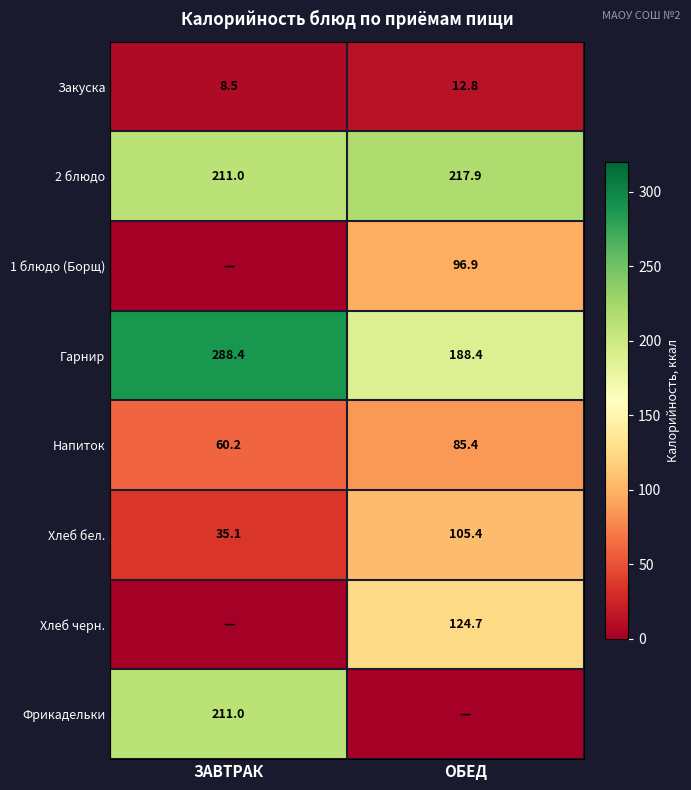

At which label does 2 блюдо first exceed 217?

ОБЕД